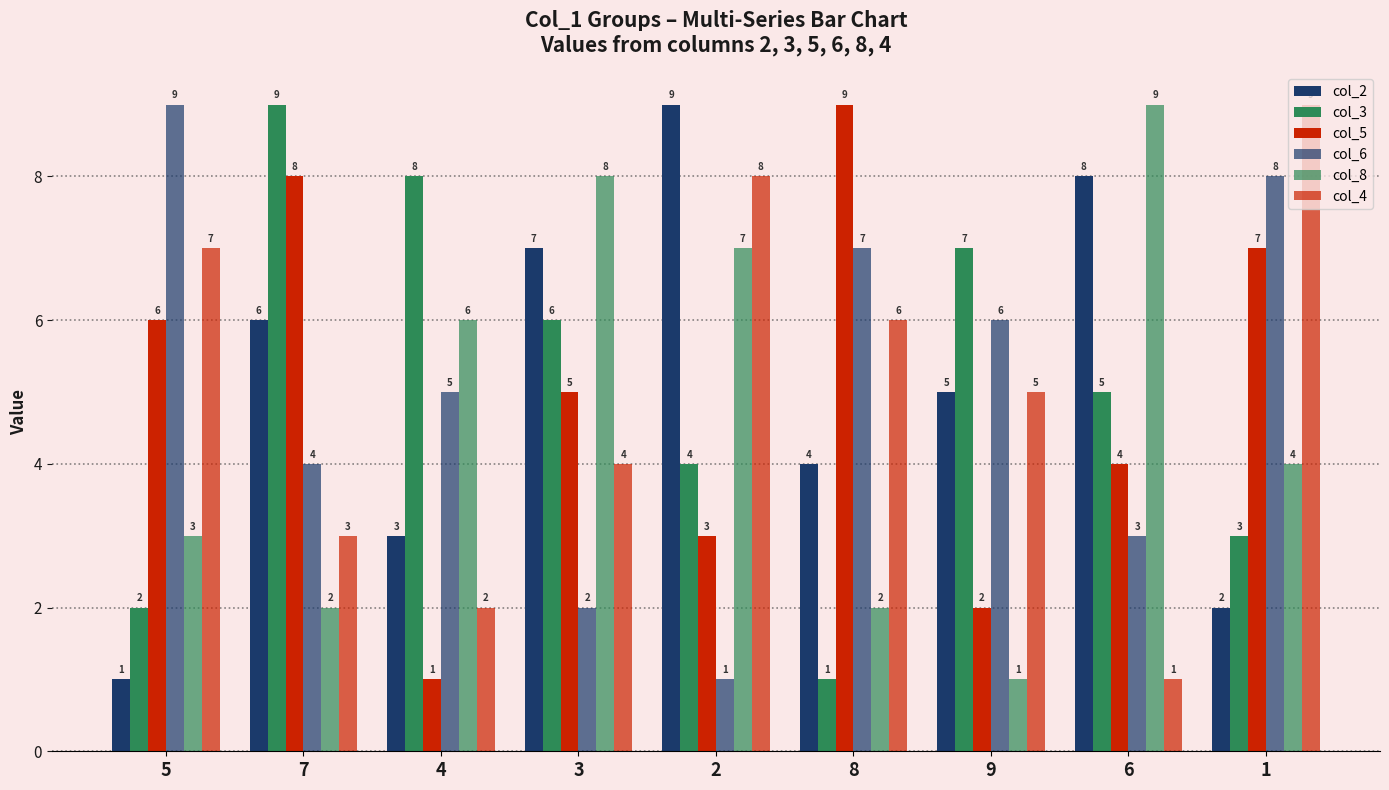

Does the chart contain any negative values?

No